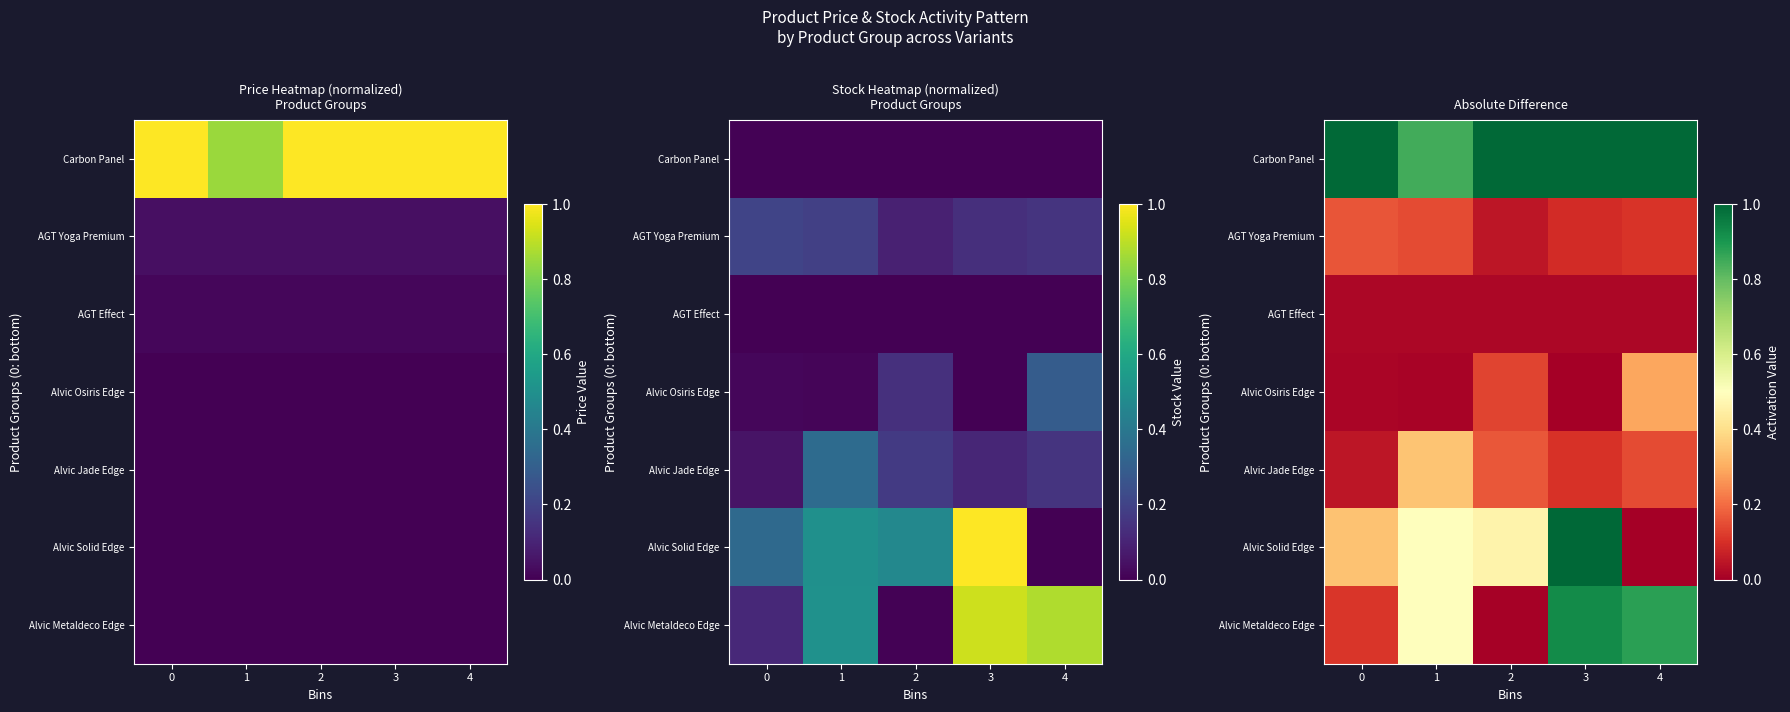

Rank the categories by AGT Yoga Premium value from highest to lowest.

0, 1, 4, 3, 2